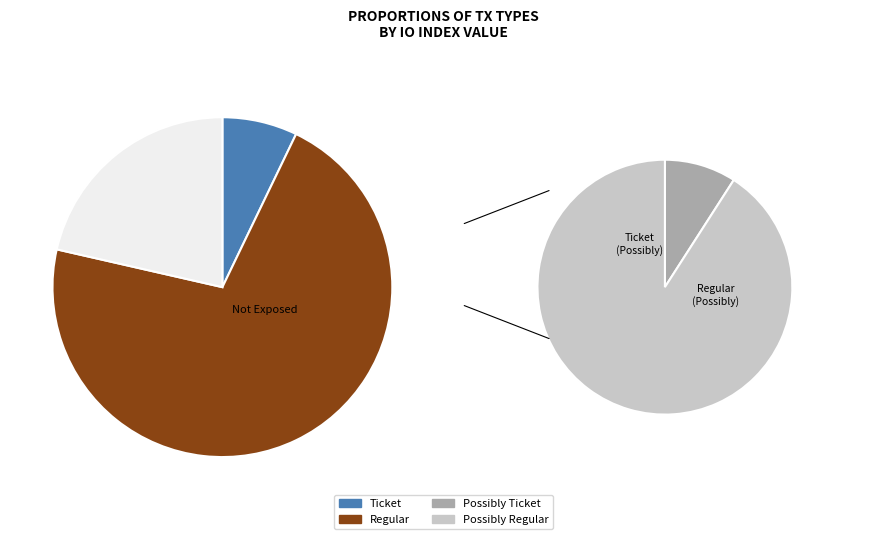

Is the sum of Regular and Ticket greater than half?

Yes